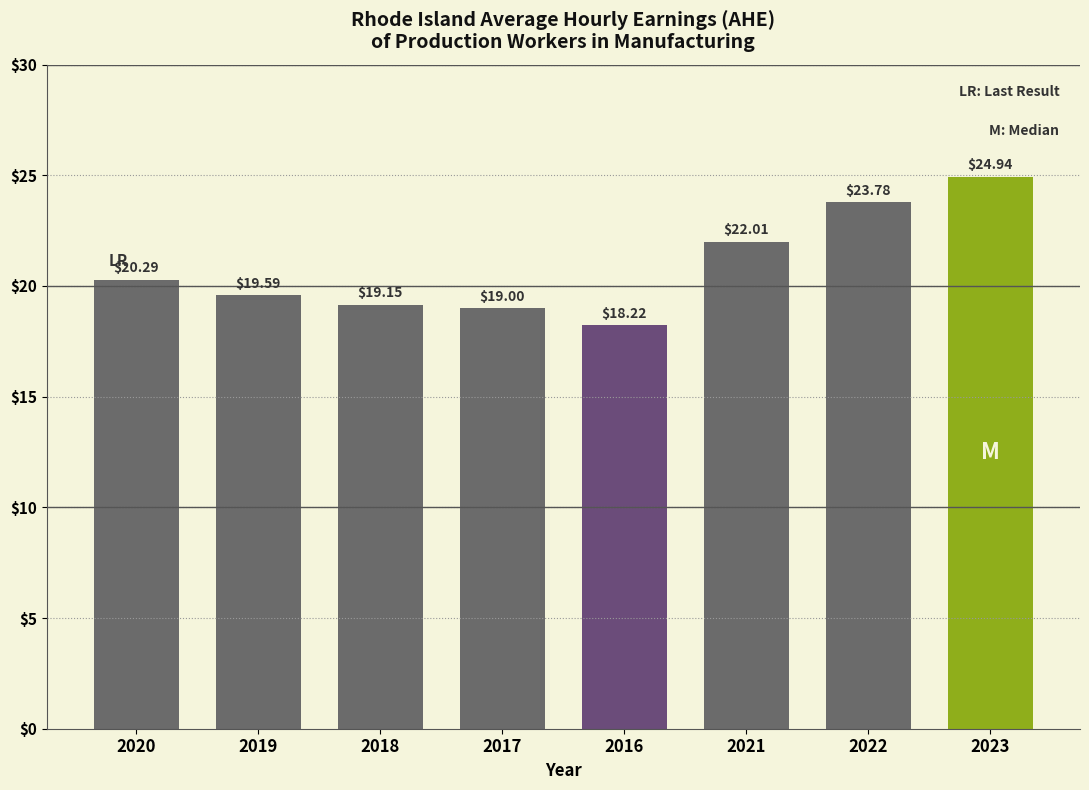

What is the change in value from 2018 to 2022?

+4.6